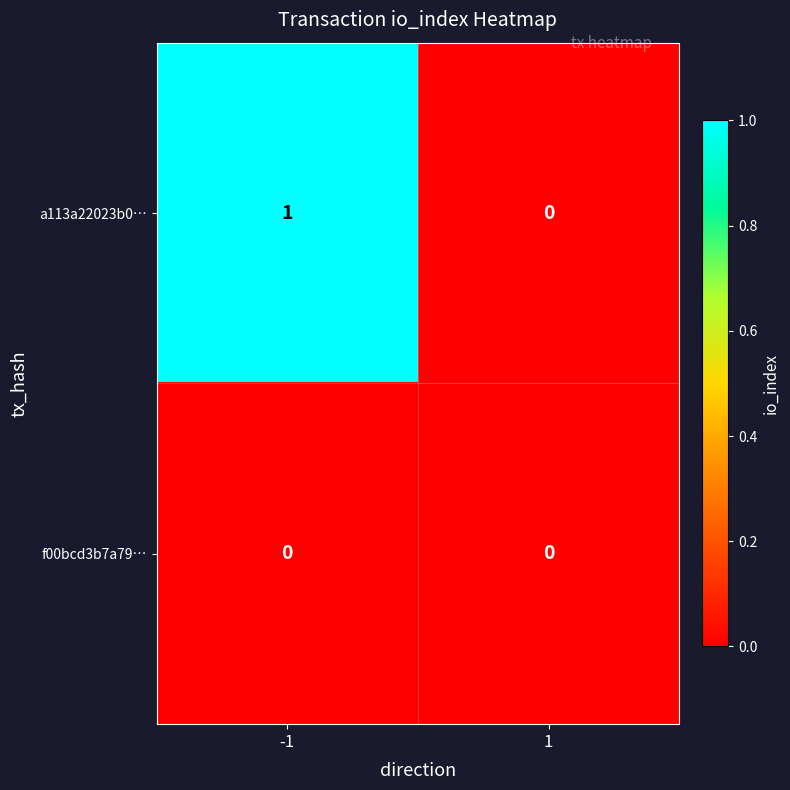

The value of a113a22023b0… at -1 is 0. True or false?

False